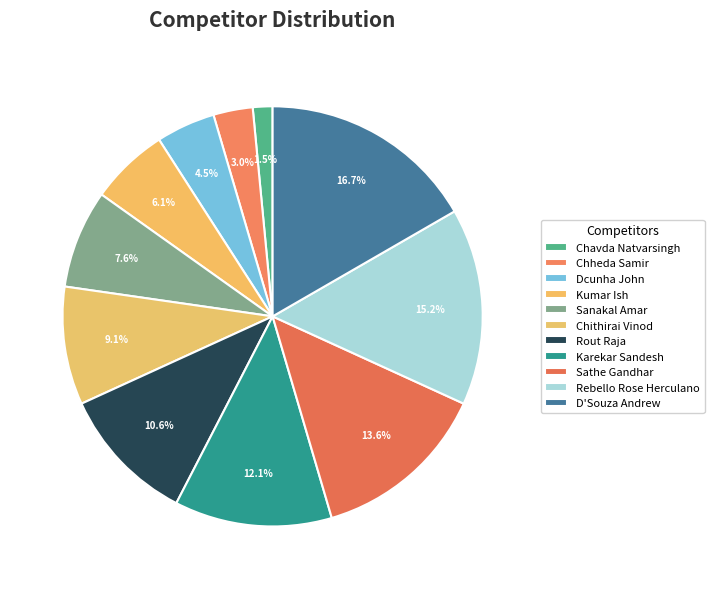

What is the ratio of the value at D'Souza Andrew to the value at Sathe Gandhar?

1.2